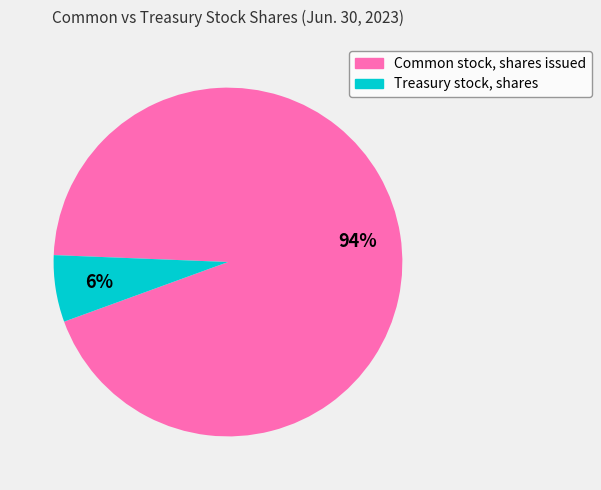

To the nearest percent, what is the combined percentage of Treasury stock, shares and Common stock, shares issued?

100%